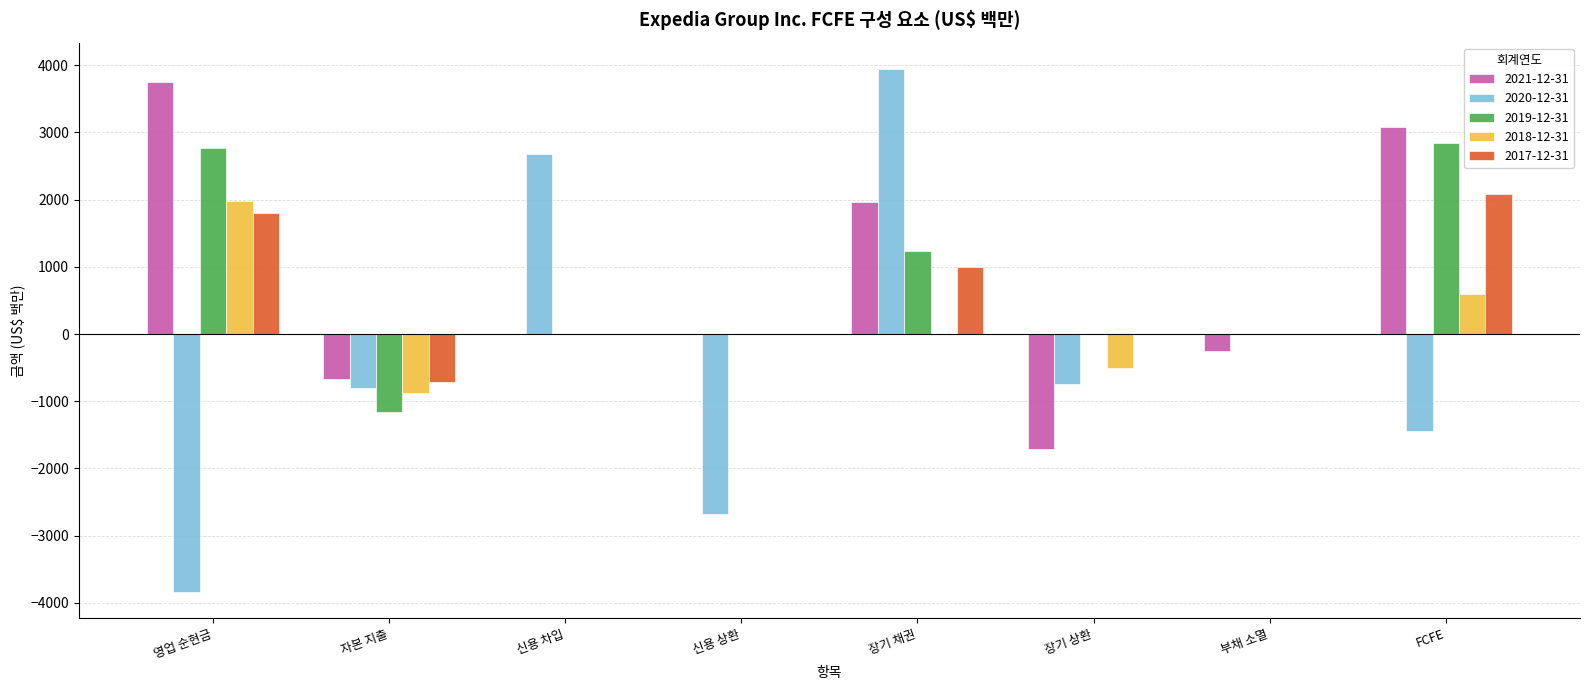

How many groups of bars are there?

8